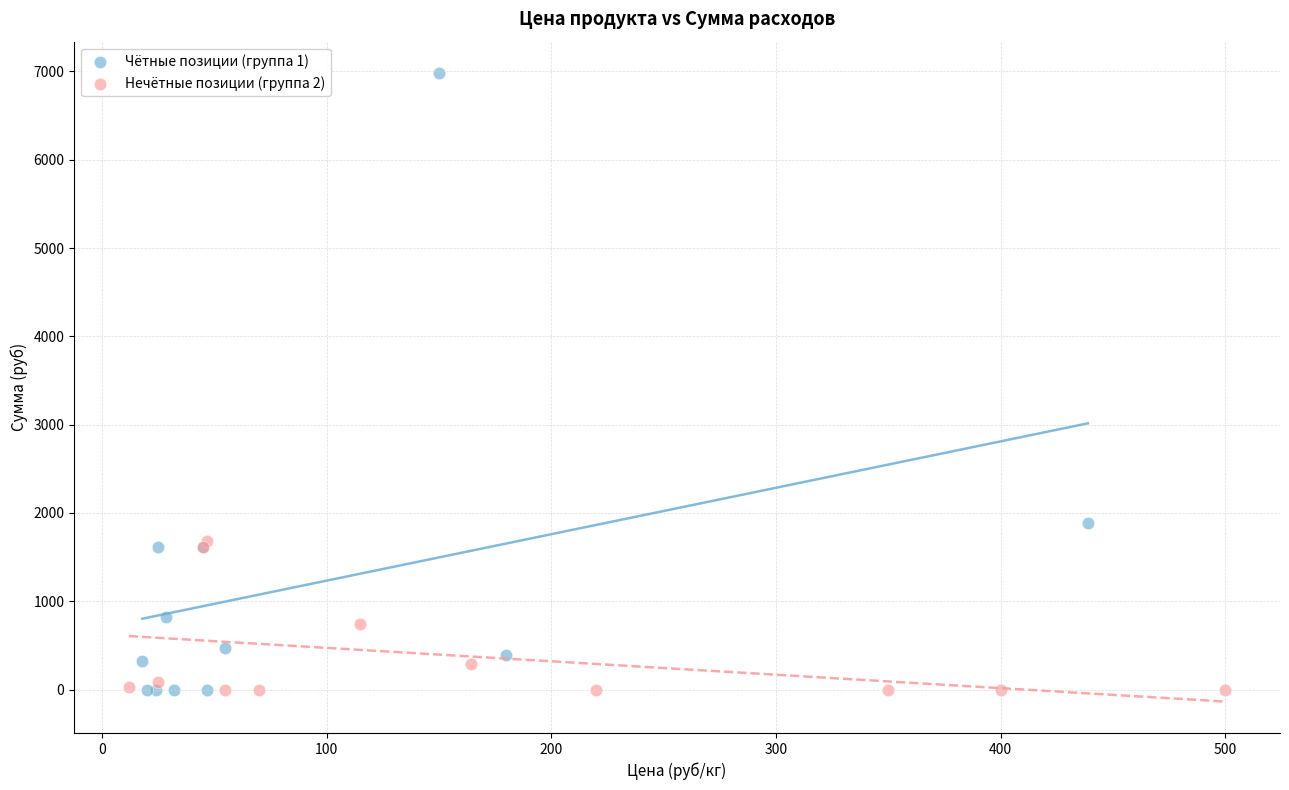

Which series has the largest Y range (max minus min)?

Чётные позиции (группа 1)